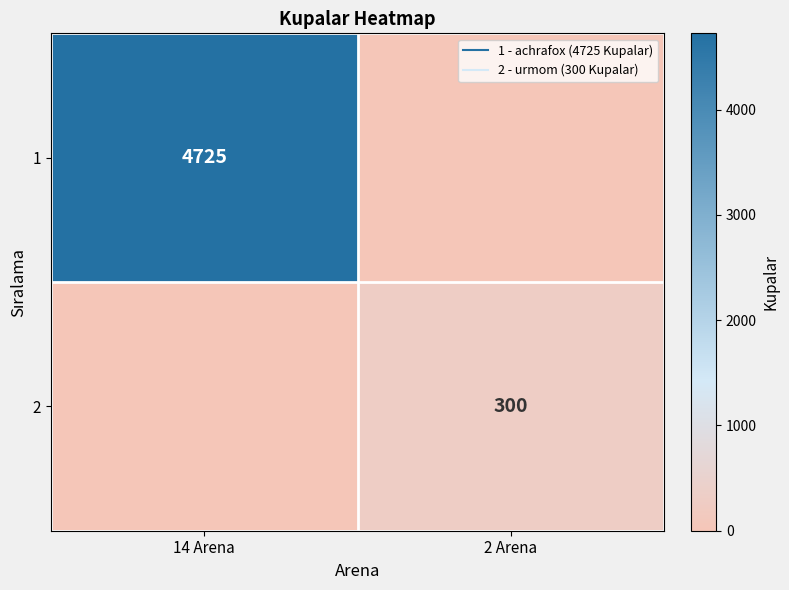

Is the value of 2 at 14 Arena greater than the value of 1 at 14 Arena?

No